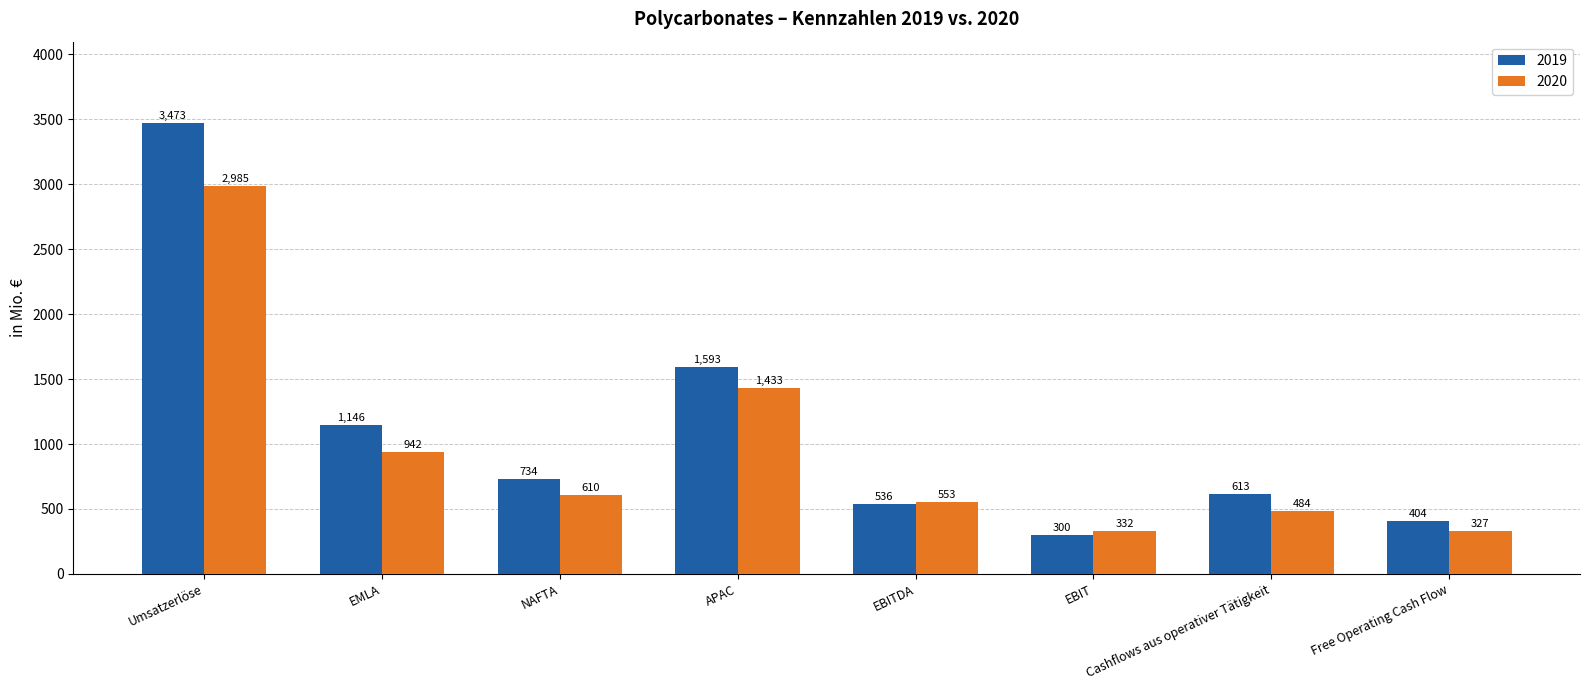

Is it true that 2019 equals 536 at EBITDA?

True